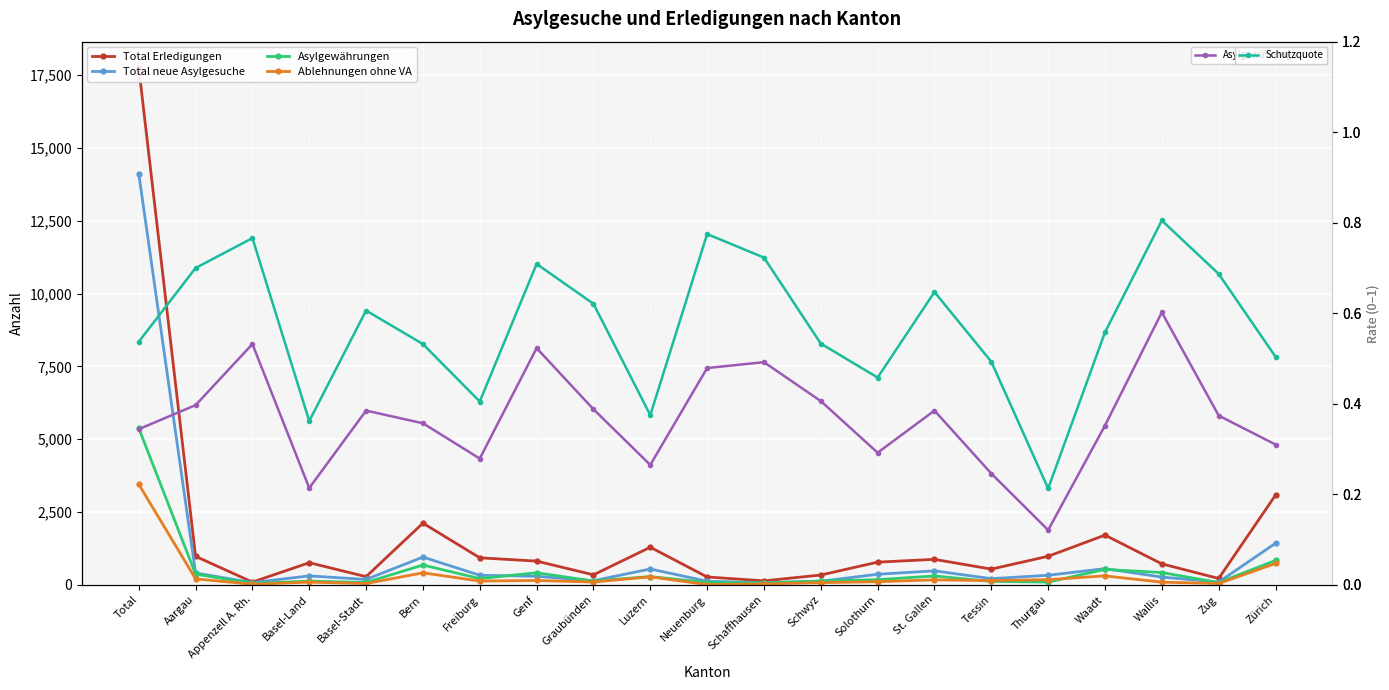

How many distinct data groups are displayed?

6